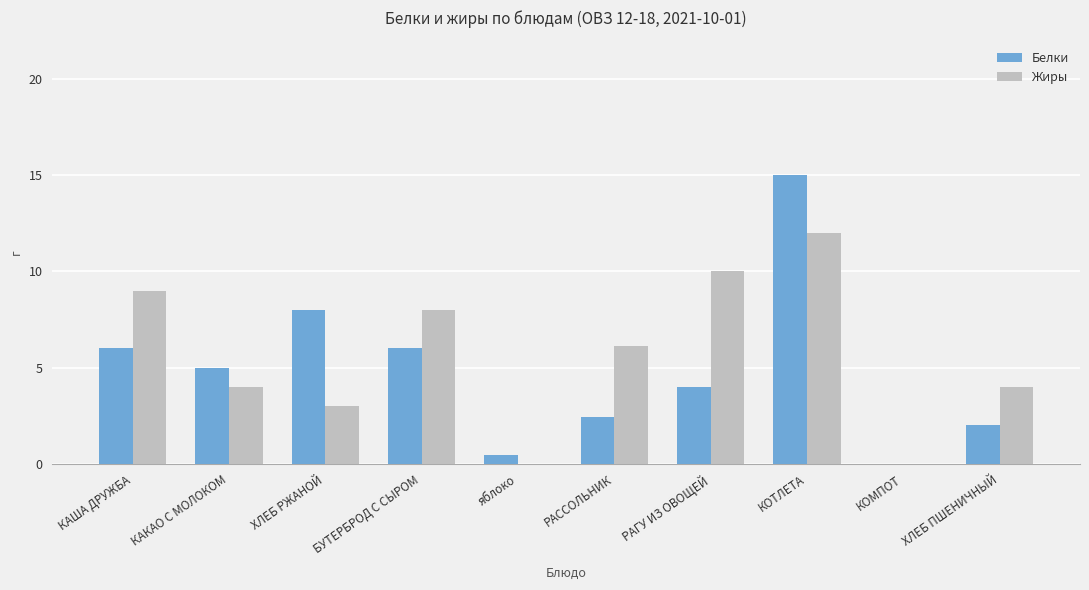

Count the number of data series in this chart.

2